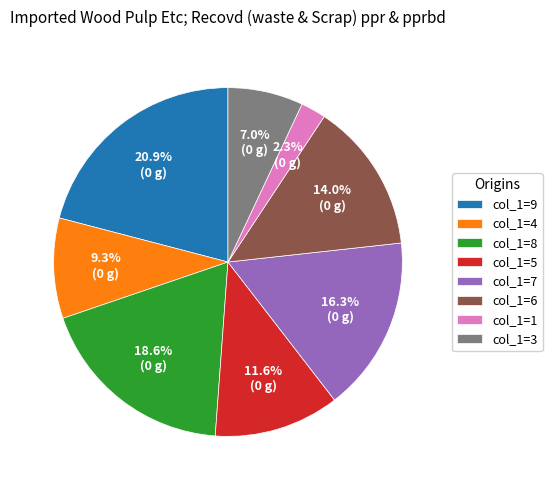

How much of the chart is everything except col_1=5?

88.4%